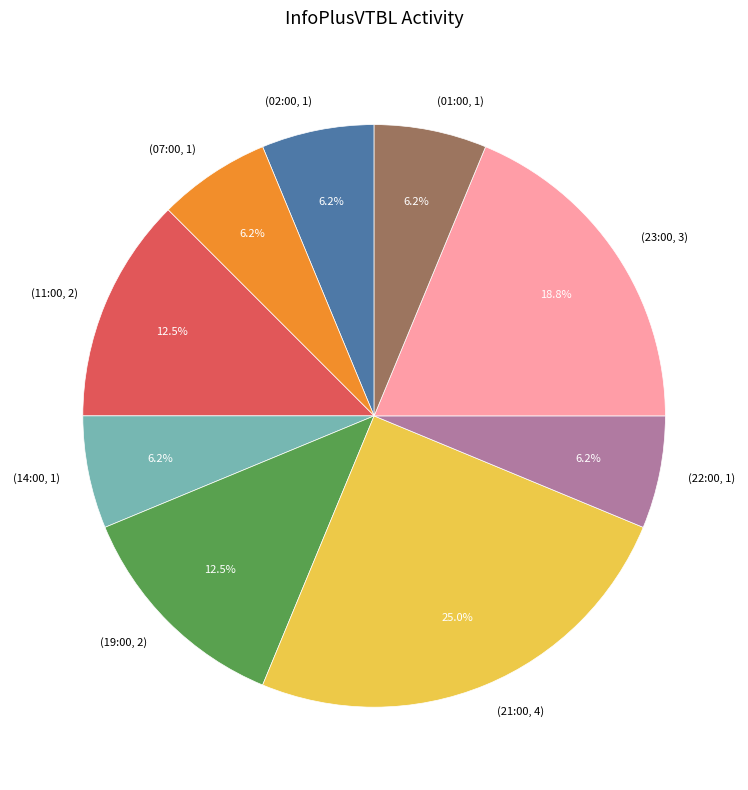

Is there any slice that represents more than half of the pie?

No